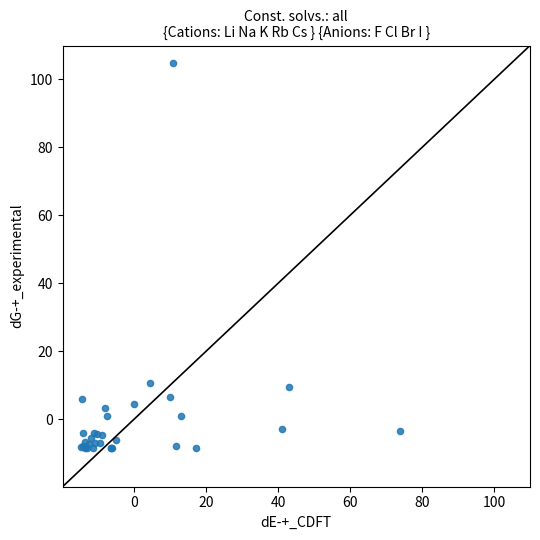

What Y value in the scatter plot is closest to 48?

10.8